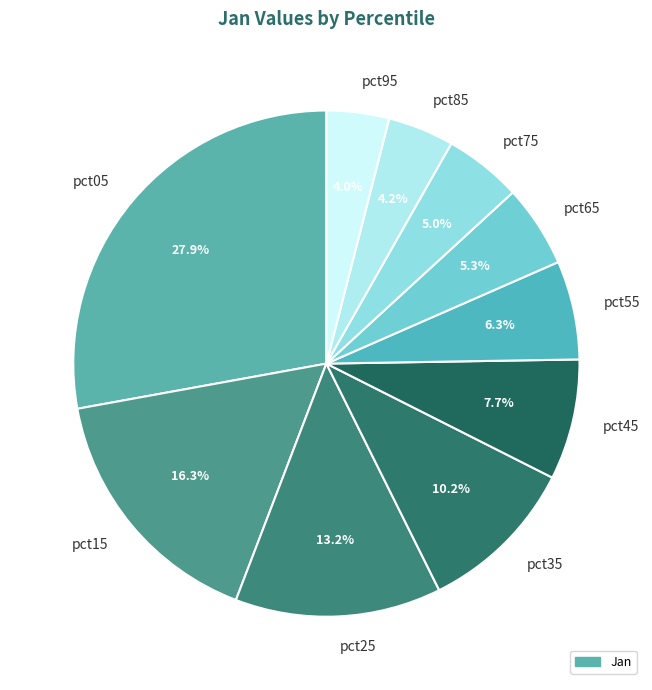

What is the largest slice in the pie chart?

pct05